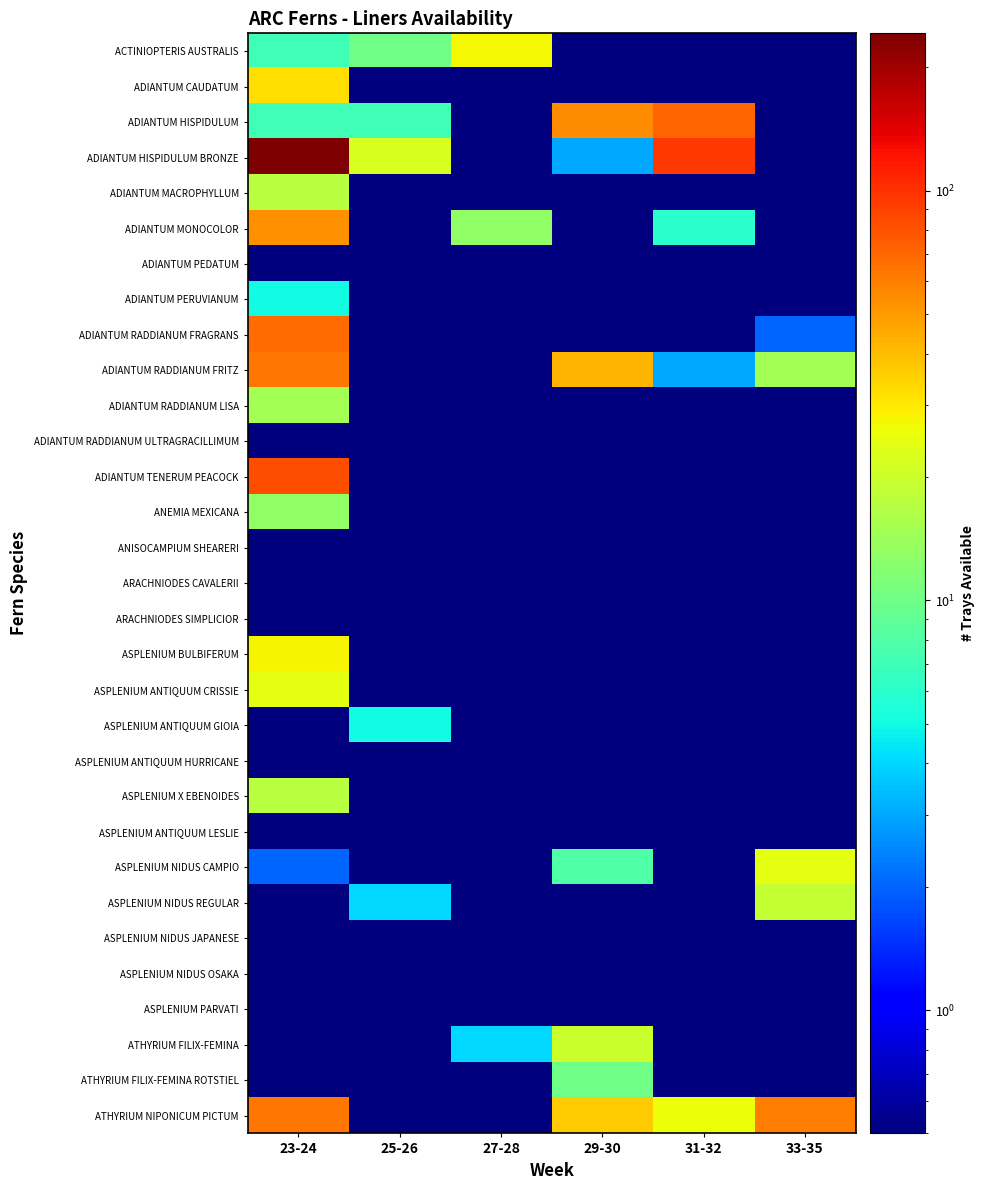

Reading left to right, list all the values displayed in this chart.

ACTINIOPTERIS AUSTRALIS: 23-24=7.0	25-26=10.0	27-28=27.0	29-30=0.1	31-32=0.1	33-35=0.1
ADIANTUM CAUDATUM: 23-24=32.0	25-26=0.1	27-28=0.1	29-30=0.1	31-32=0.1	33-35=0.1
ADIANTUM HISPIDULUM: 23-24=7.0	25-26=7.0	27-28=0.1	29-30=55.0	31-32=72.0	33-35=0.1
ADIANTUM HISPIDULUM BRONZE: 23-24=242.0	25-26=22.0	27-28=0.1	29-30=3.0	31-32=95.0	33-35=0.1
ADIANTUM MACROPHYLLUM: 23-24=17.0	25-26=0.1	27-28=0.1	29-30=0.1	31-32=0.1	33-35=0.1
ADIANTUM MONOCOLOR: 23-24=54.0	25-26=0.1	27-28=13.0	29-30=0.1	31-32=6.0	33-35=0.1
ADIANTUM PEDATUM: 23-24=0.1	25-26=0.1	27-28=0.1	29-30=0.1	31-32=0.1	33-35=0.1
ADIANTUM PERUVIANUM: 23-24=5.0	25-26=0.1	27-28=0.1	29-30=0.1	31-32=0.1	33-35=0.1
ADIANTUM RADDIANUM FRAGRANS: 23-24=68.0	25-26=0.1	27-28=0.1	29-30=0.1	31-32=0.1	33-35=2.0
ADIANTUM RADDIANUM FRITZ: 23-24=63.0	25-26=0.1	27-28=0.1	29-30=42.0	31-32=3.0	33-35=15.0
ADIANTUM RADDIANUM LISA: 23-24=15.0	25-26=0.1	27-28=0.1	29-30=0.1	31-32=0.1	33-35=0.1
ADIANTUM RADDIANUM ULTRAGRACILLIMUM: 23-24=0.1	25-26=0.1	27-28=0.1	29-30=0.1	31-32=0.1	33-35=0.1
ADIANTUM TENERUM PEACOCK: 23-24=82.0	25-26=0.1	27-28=0.1	29-30=0.1	31-32=0.1	33-35=0.1
ANEMIA MEXICANA: 23-24=13.0	25-26=0.1	27-28=0.1	29-30=0.1	31-32=0.1	33-35=0.1
ANISOCAMPIUM SHEARERI: 23-24=0.1	25-26=0.1	27-28=0.1	29-30=0.1	31-32=0.1	33-35=0.1
ARACHNIODES CAVALERII: 23-24=0.1	25-26=0.1	27-28=0.1	29-30=0.1	31-32=0.1	33-35=0.1
ARACHNIODES SIMPLICIOR: 23-24=0.1	25-26=0.1	27-28=0.1	29-30=0.1	31-32=0.1	33-35=0.1
ASPLENIUM BULBIFERUM: 23-24=28.0	25-26=0.1	27-28=0.1	29-30=0.1	31-32=0.1	33-35=0.1
ASPLENIUM ANTIQUUM CRISSIE: 23-24=24.0	25-26=0.1	27-28=0.1	29-30=0.1	31-32=0.1	33-35=0.1
ASPLENIUM ANTIQUUM GIOIA: 23-24=0.1	25-26=5.0	27-28=0.1	29-30=0.1	31-32=0.1	33-35=0.1
ASPLENIUM ANTIQUUM HURRICANE: 23-24=0.1	25-26=0.1	27-28=0.1	29-30=0.1	31-32=0.1	33-35=0.1
ASPLENIUM X EBENOIDES: 23-24=17.0	25-26=0.1	27-28=0.1	29-30=0.1	31-32=0.1	33-35=0.1
ASPLENIUM ANTIQUUM LESLIE: 23-24=0.1	25-26=0.1	27-28=0.1	29-30=0.1	31-32=0.1	33-35=0.1
ASPLENIUM NIDUS CAMPIO: 23-24=2.0	25-26=0.1	27-28=0.1	29-30=8.0	31-32=0.1	33-35=24.0
ASPLENIUM NIDUS REGULAR: 23-24=0.1	25-26=4.0	27-28=0.1	29-30=0.1	31-32=0.1	33-35=19.0
ASPLENIUM NIDUS JAPANESE: 23-24=0.1	25-26=0.1	27-28=0.1	29-30=0.1	31-32=0.1	33-35=0.1
ASPLENIUM NIDUS OSAKA: 23-24=0.1	25-26=0.1	27-28=0.1	29-30=0.1	31-32=0.1	33-35=0.1
ASPLENIUM PARVATI: 23-24=0.1	25-26=0.1	27-28=0.1	29-30=0.1	31-32=0.1	33-35=0.1
ATHYRIUM FILIX-FEMINA: 23-24=0.1	25-26=0.1	27-28=4.0	29-30=20.0	31-32=0.1	33-35=0.1
ATHYRIUM FILIX-FEMINA ROTSTIEL: 23-24=0.1	25-26=0.1	27-28=0.1	29-30=10.0	31-32=0.1	33-35=0.1
ATHYRIUM NIPONICUM PICTUM: 23-24=63.0	25-26=0.1	27-28=0.1	29-30=36.0	31-32=26.0	33-35=60.0